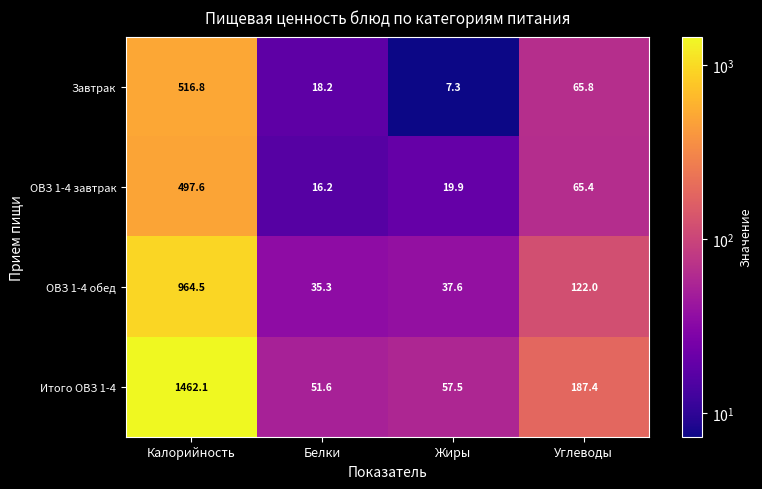

What is the total value across all series at Жиры?

122.3